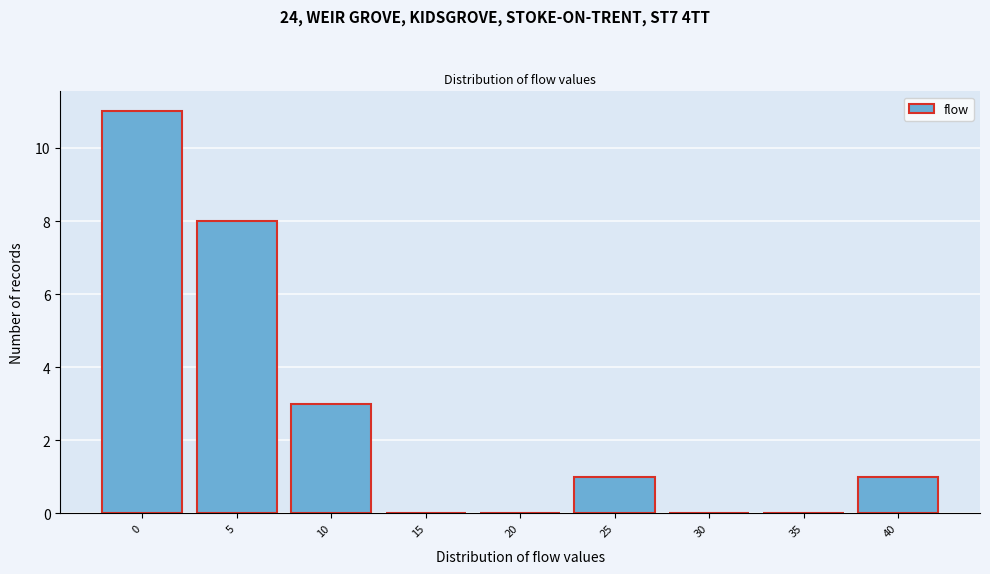

Reading right to left, what are all the values shown in this chart?

40=1	35=0	30=0	25=1	20=0	15=0	10=3	5=8	0=11